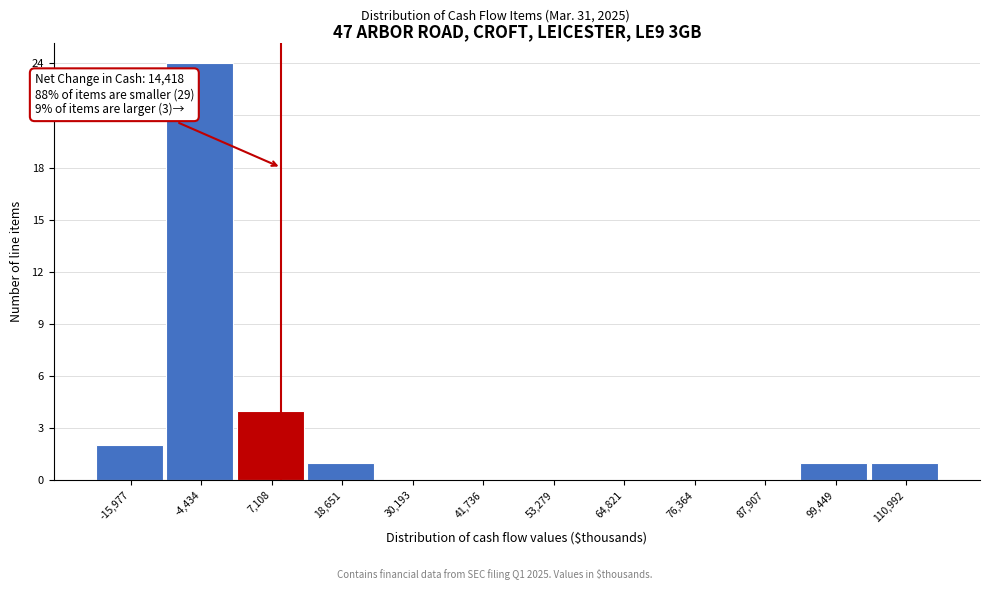

Reading left to right, what are all the values shown in this chart?

-15,977=2	-4,434=24	7,108=4	18,651=1	30,193=0	41,736=0	53,279=0	64,821=0	76,364=0	87,907=0	99,449=1	110,992=1